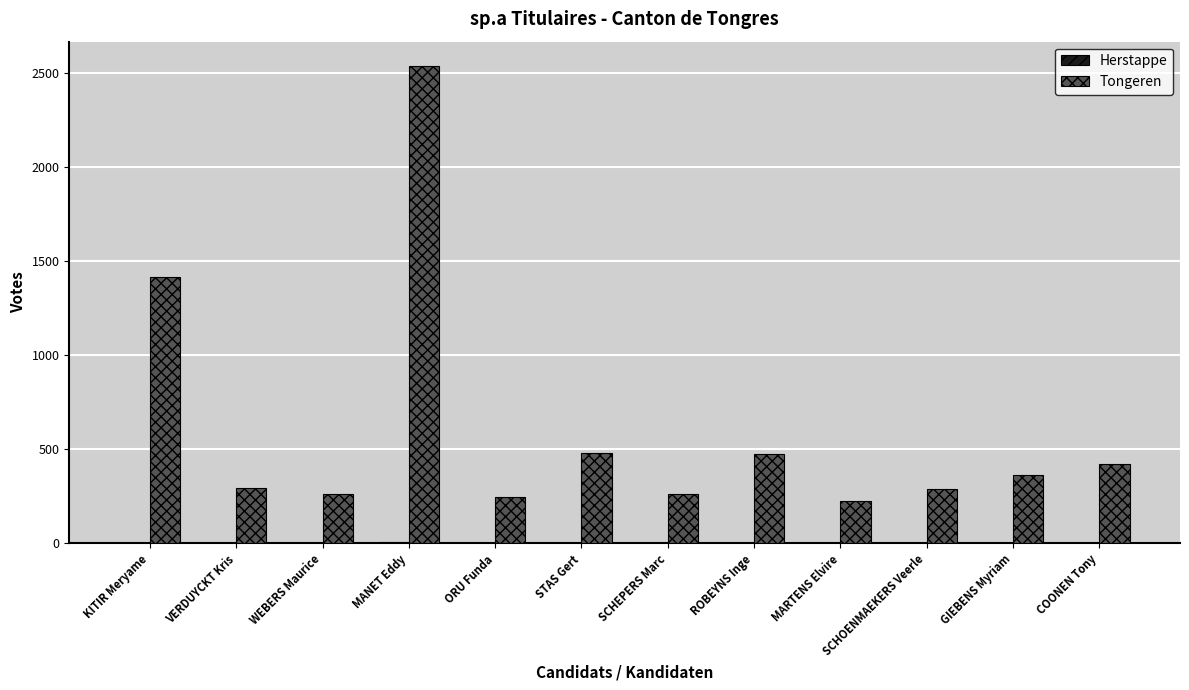

How many data points does each series have?

12